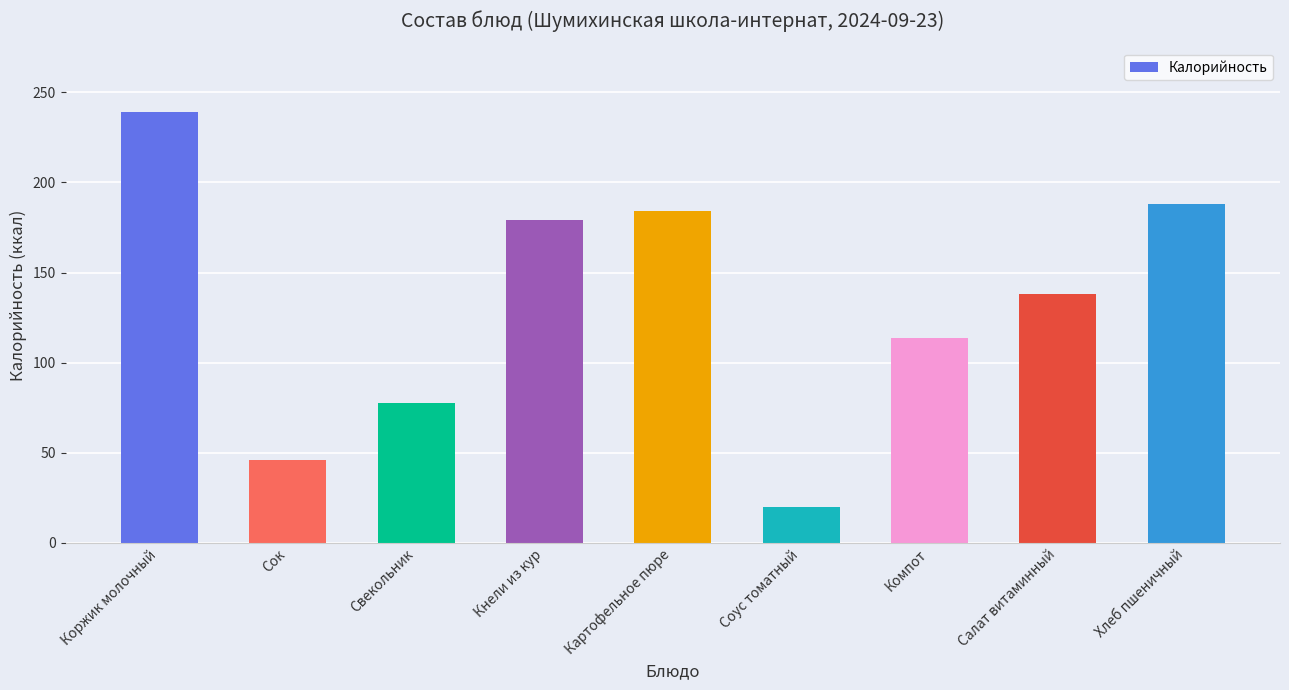

Between Коржик молочный and Кнели из кур, which is larger?

Коржик молочный